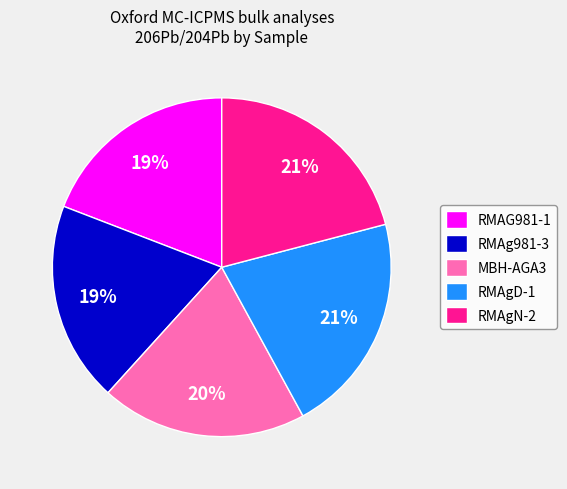

True or false: RMAg981-3 accounts for 19% of the total.

True